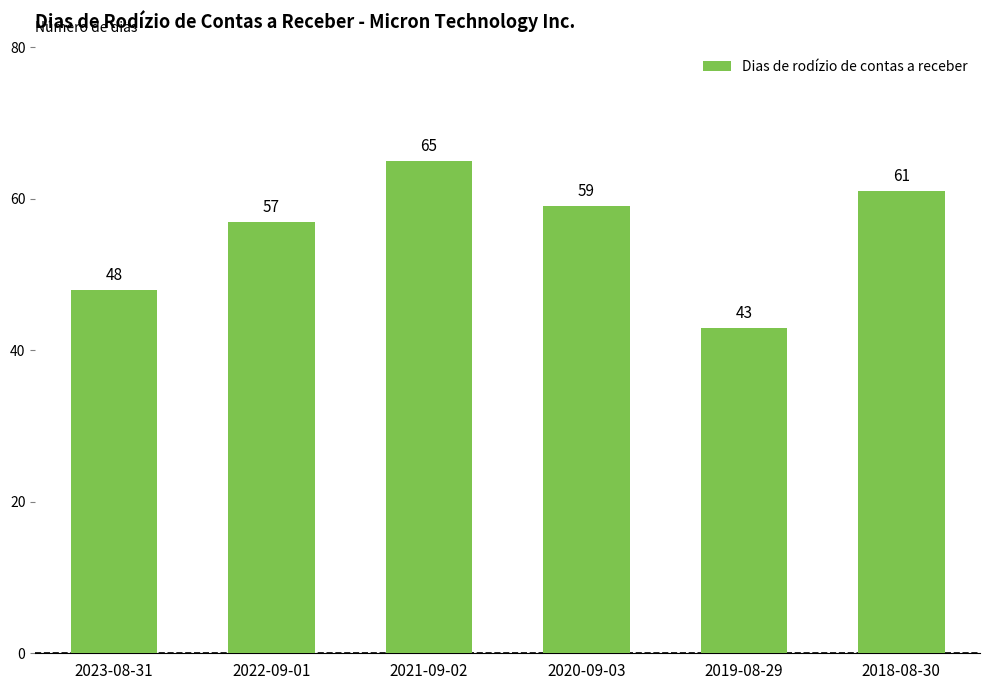

Reading left to right, extract all data points from this chart.

2023-08-31=48	2022-09-01=57	2021-09-02=65	2020-09-03=59	2019-08-29=43	2018-08-30=61